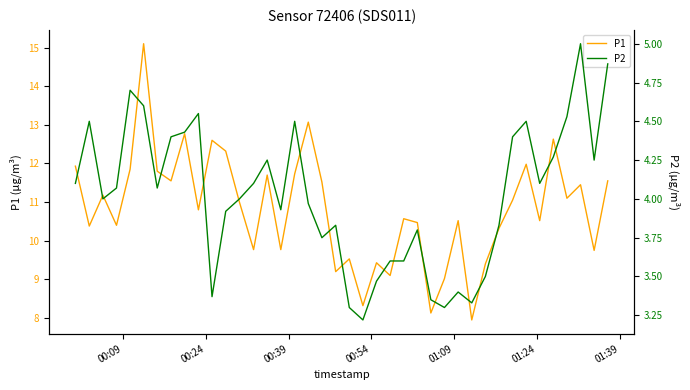

True or false: P2 and P1 intersect in this chart.

False